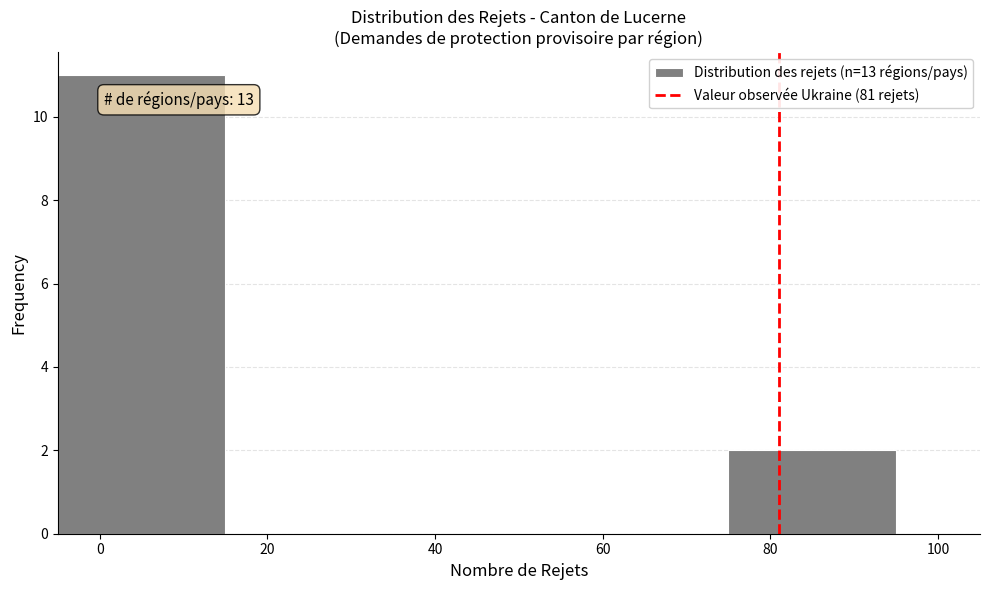

Which range on the x-axis has the tallest bar?

-5 to 15